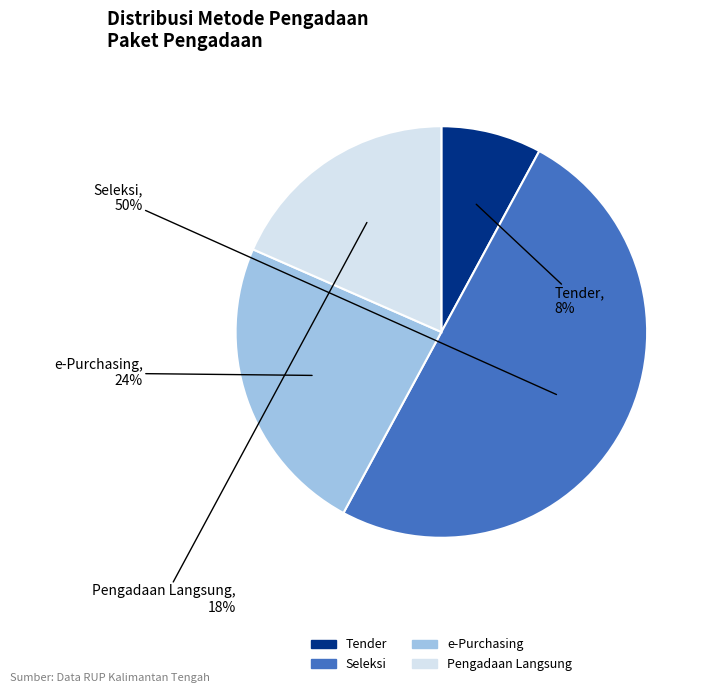

To the nearest percent, what is the difference between the largest and smallest slice percentages?

42%